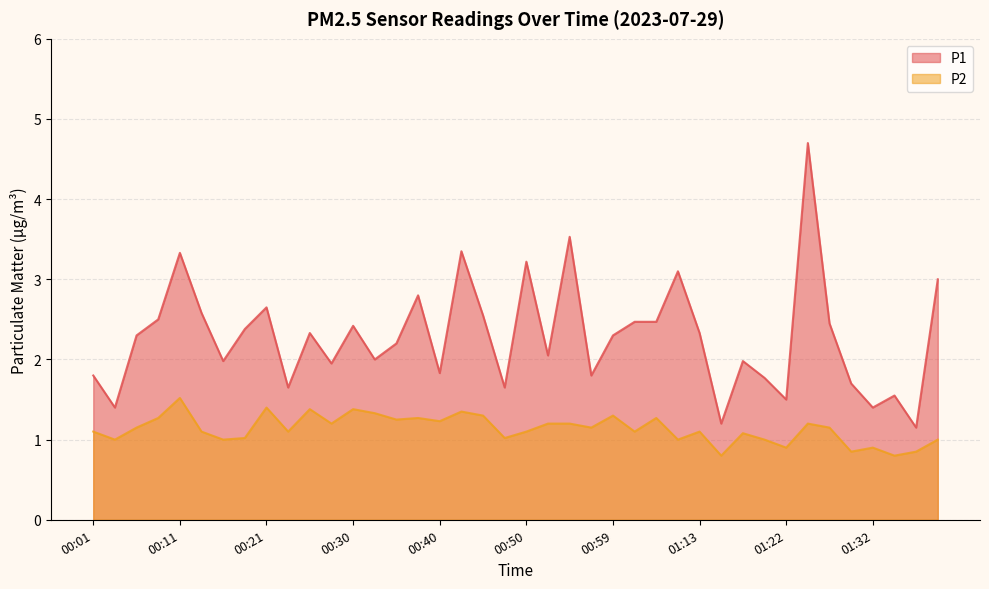

Rank the series by their average value, from highest to lowest.

P1, P2